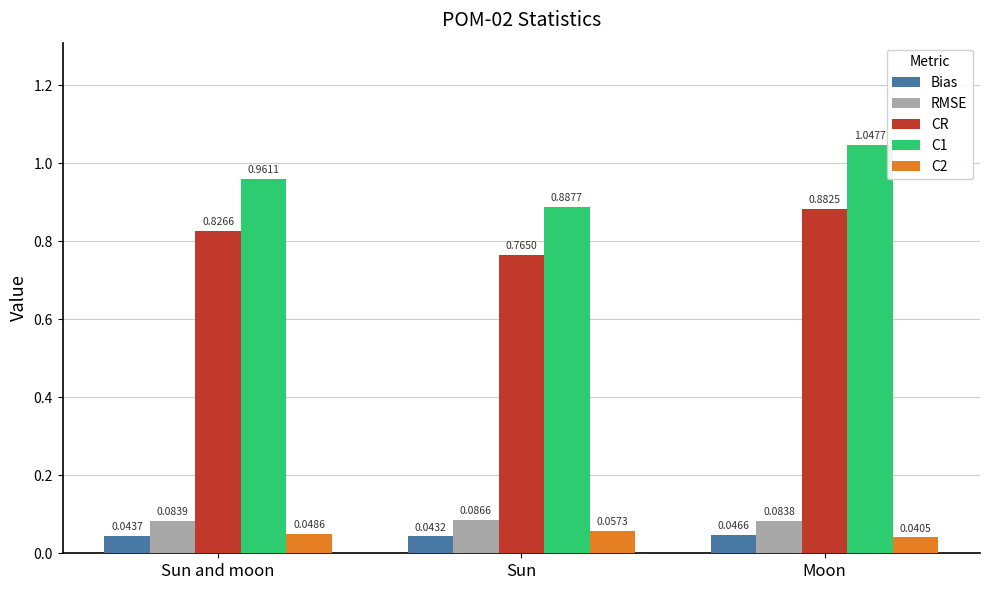

Which series has the widest spread of values?

C1